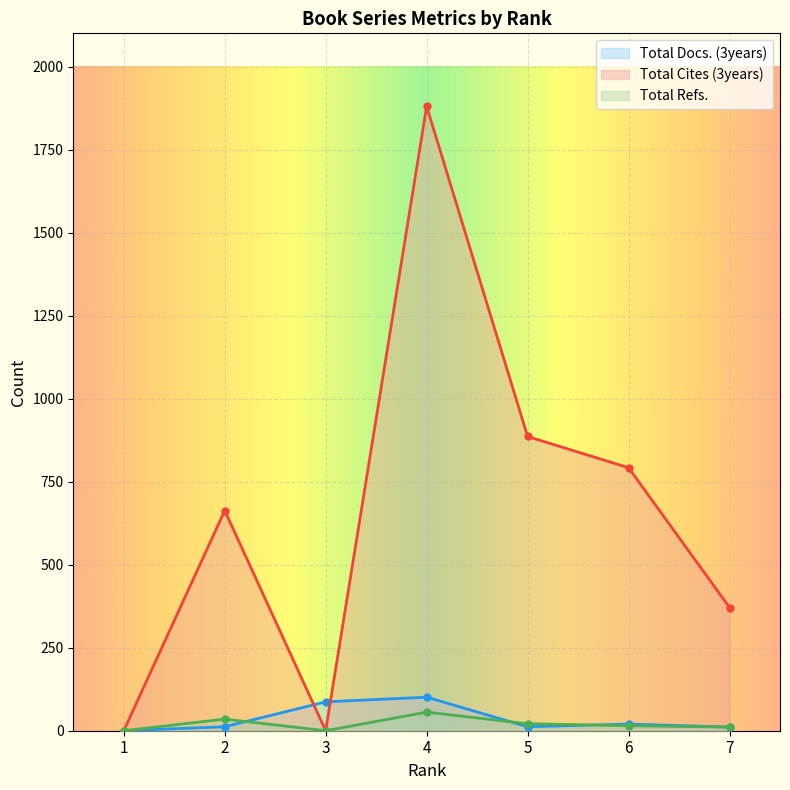

Rank the series at 3 from highest to lowest value.

Total Docs. (3years), Total Cites (3years), Total Refs.